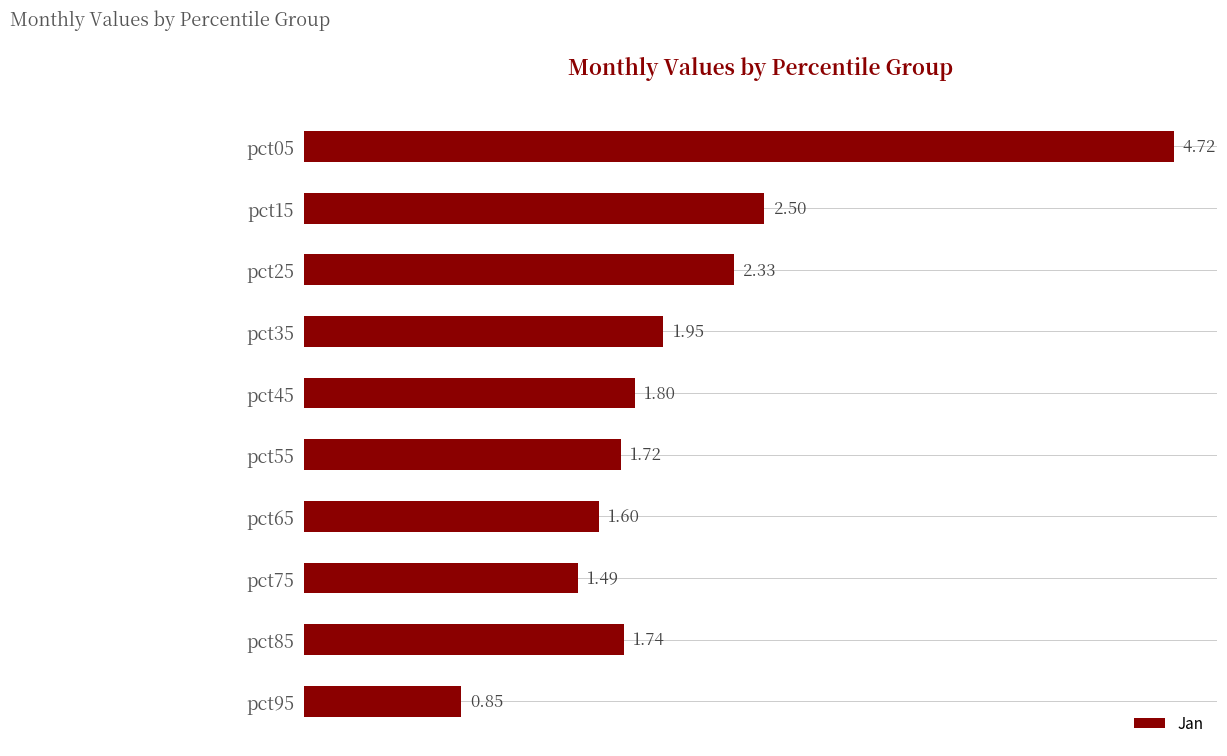

Does the chart contain stacked bars?

No